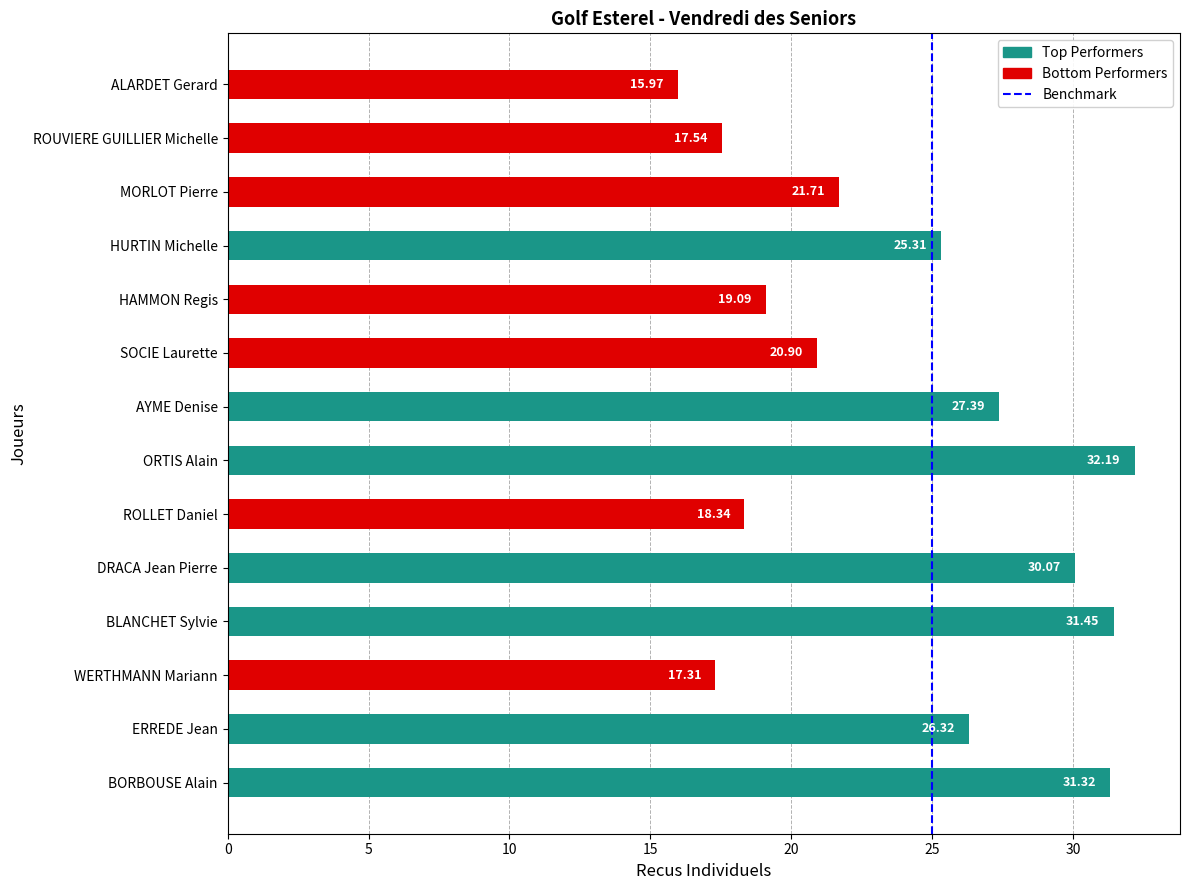

Which category has the lowest value across all series?

ALARDET Gerard